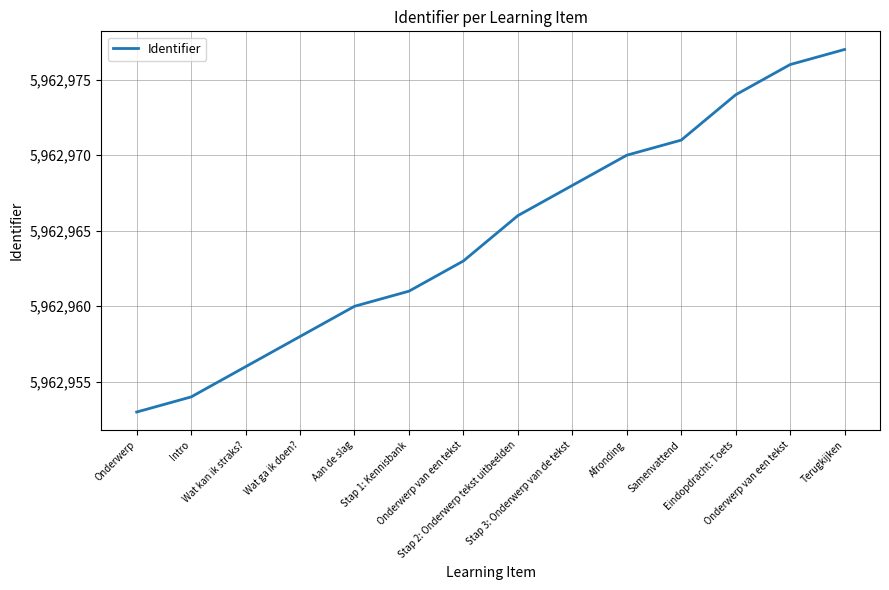

Is this an area chart (filled region under the line)?

No